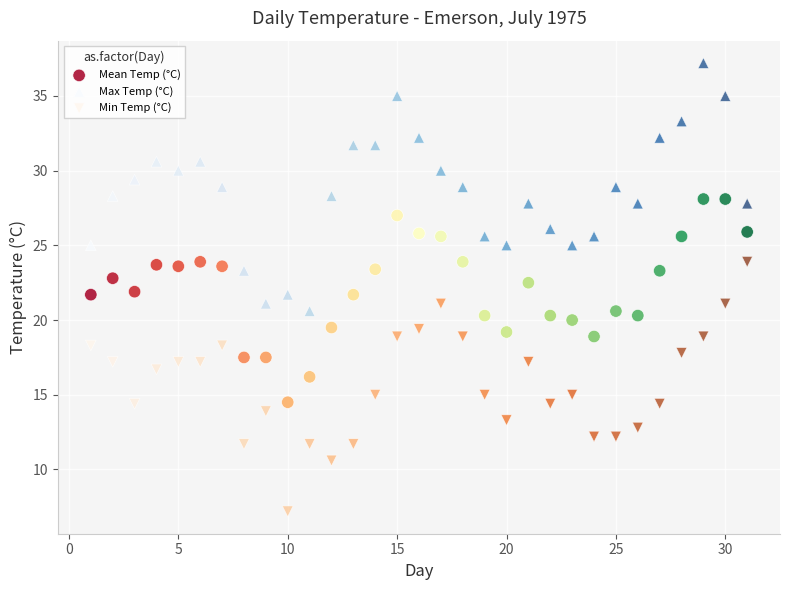

Which series contains the lowest Y value?

Min Temp (°C)